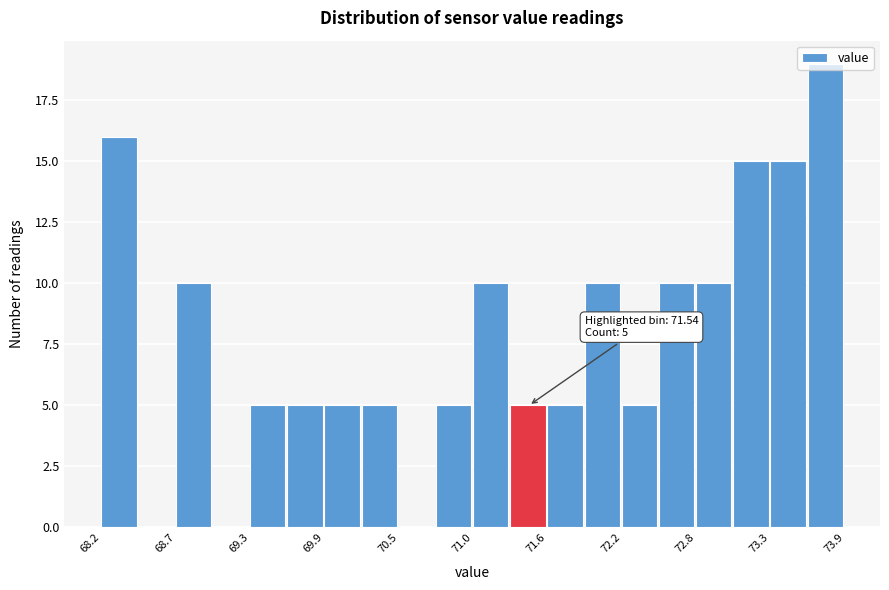

Read against the x-axis, roughly where is the centre of the tallest bar?

73.8